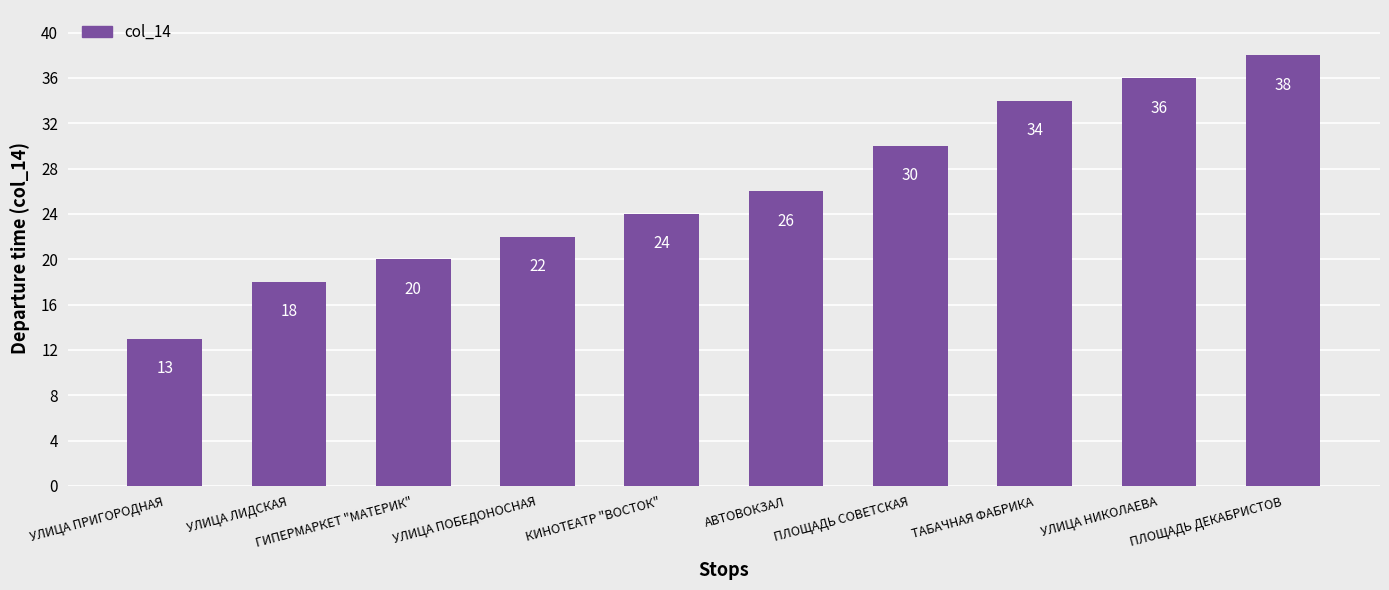

Which has a higher value, УЛИЦА ЛИДСКАЯ or ГИПЕРМАРКЕТ "МАТЕРИК"?

ГИПЕРМАРКЕТ "МАТЕРИК"